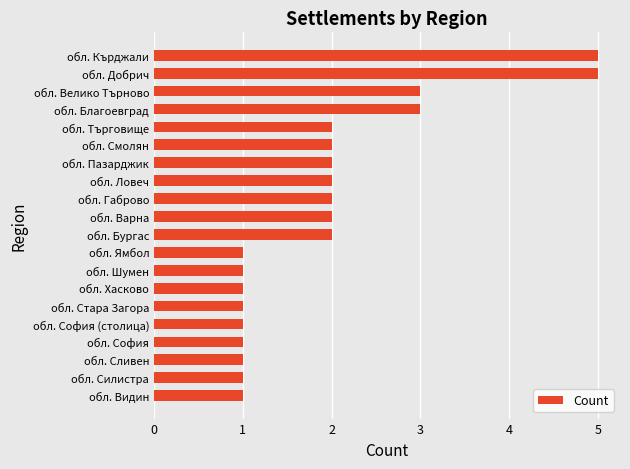

Count the number of data series in this chart.

1